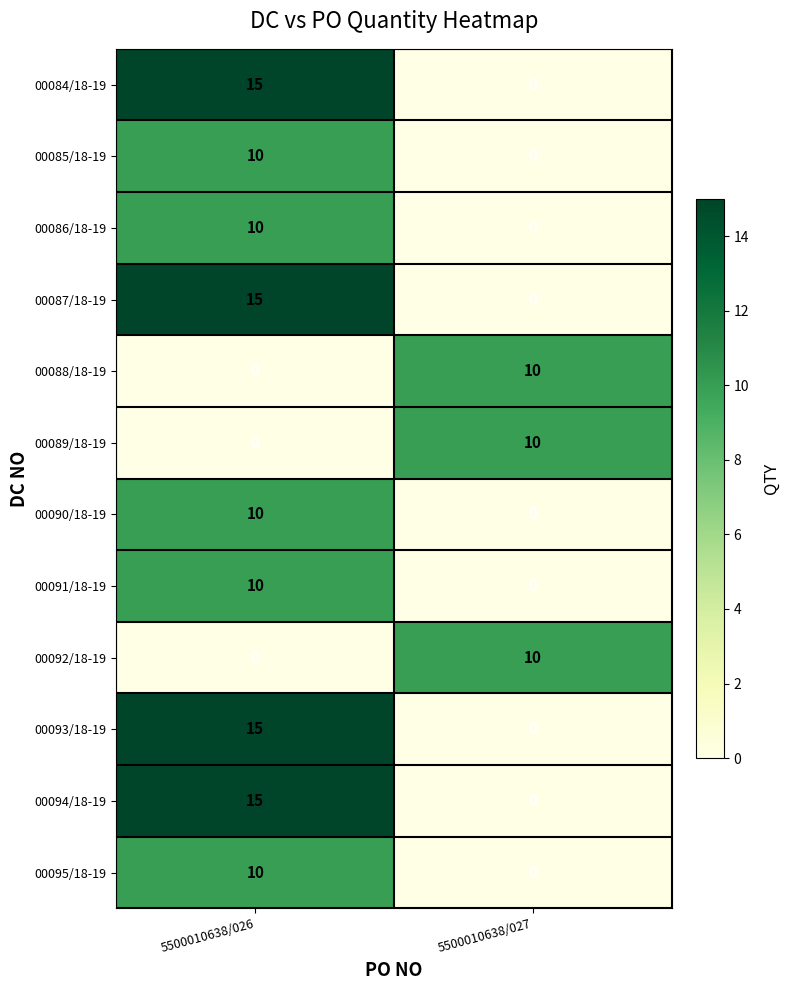

What is the maximum value for 00087/18-19?

15